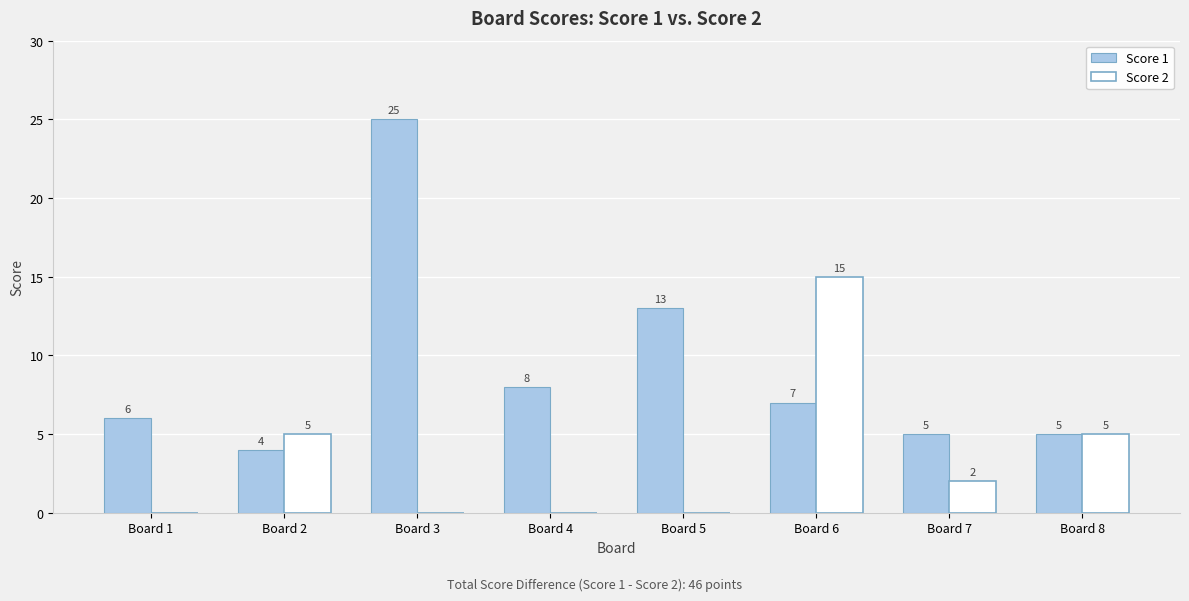

Is it true that Score 1 equals 25 at Board 3?

True